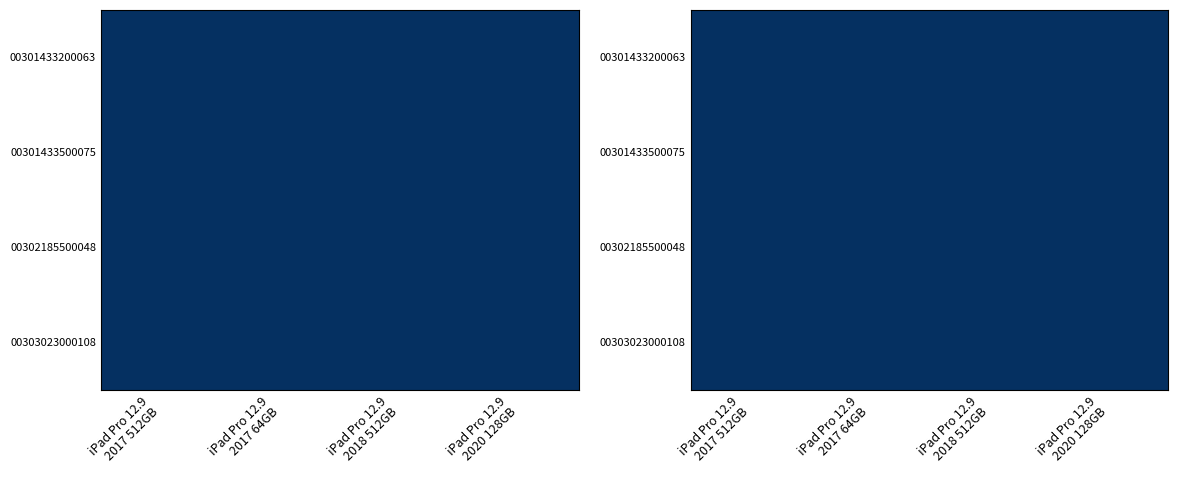

Which series has the largest total across all categories?

00301433200063